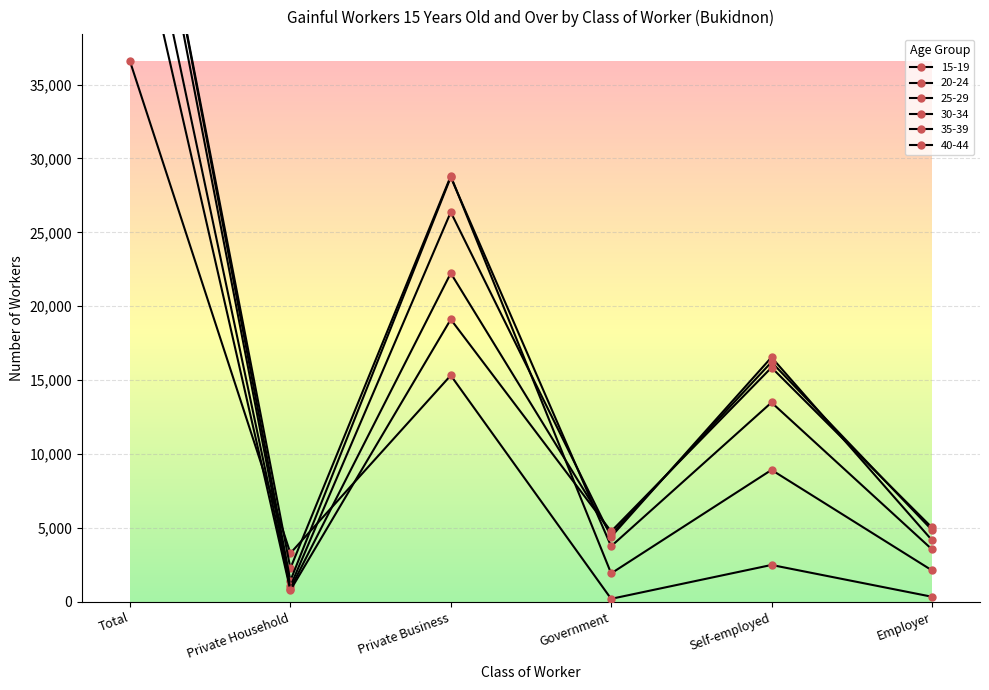

What is the difference between the 15-19 values at Self-employed and Employer?

2151